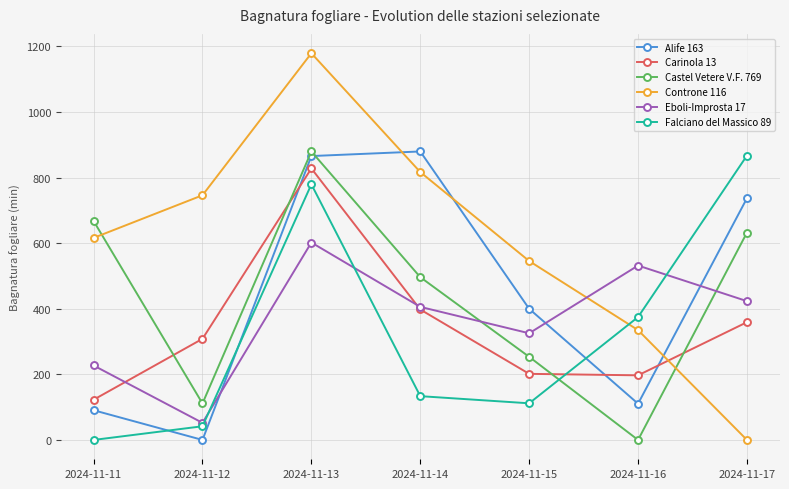

At which category is the sum across all series the highest?

2024-11-13